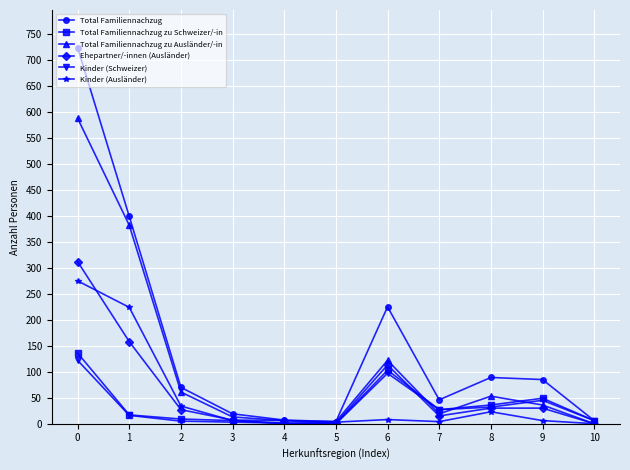

What is the sum of all Total Familiennachzug zu Schweizer/-in values?

390